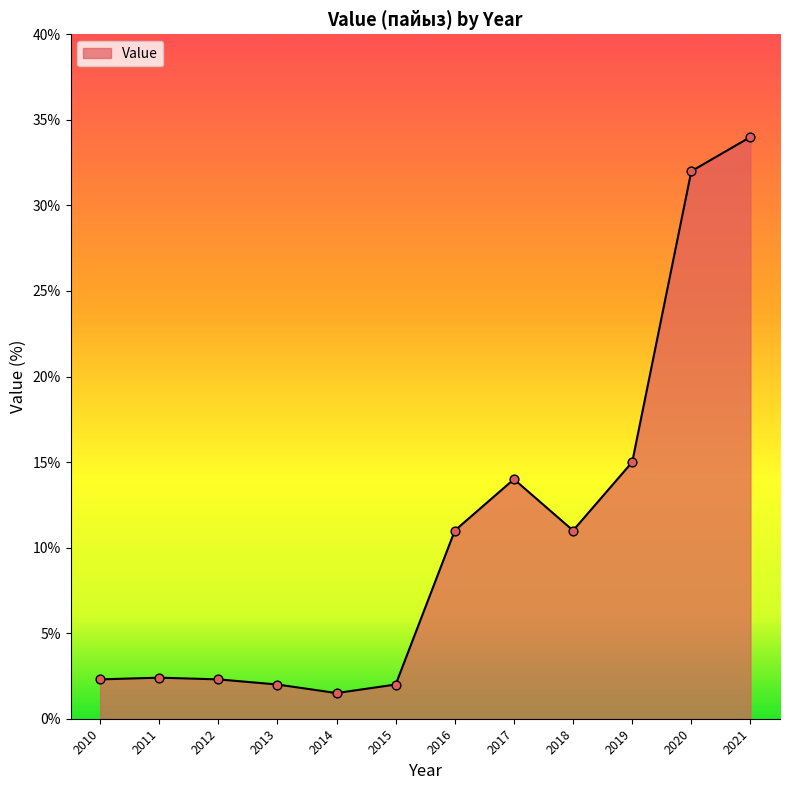

Which has a higher value, 2017 or 2011?

2017